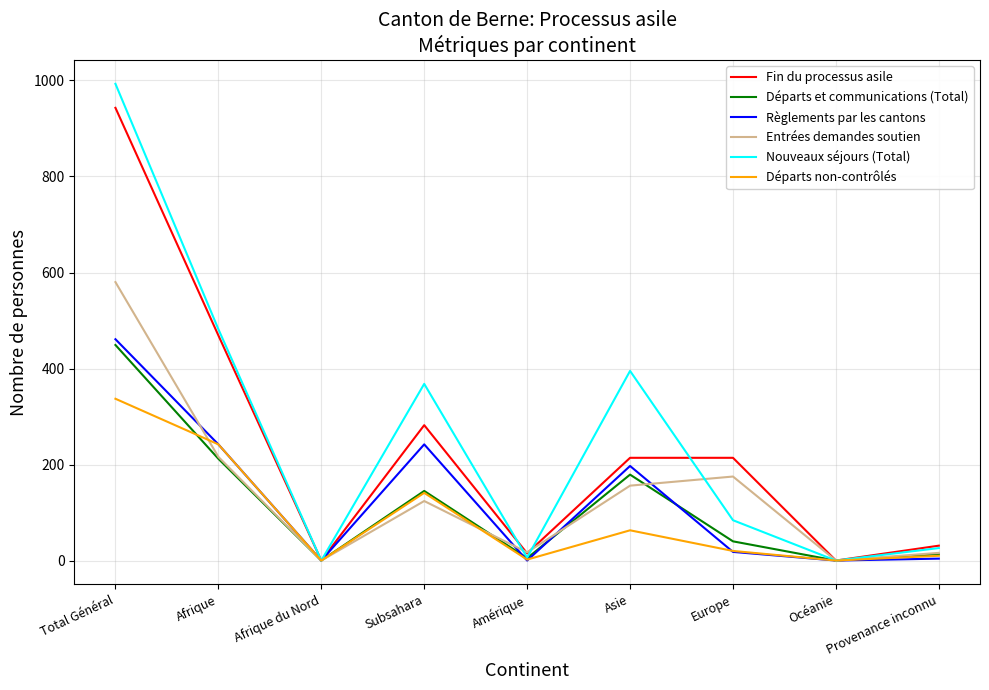

At which label does Fin du processus asile reach its peak?

Total Général